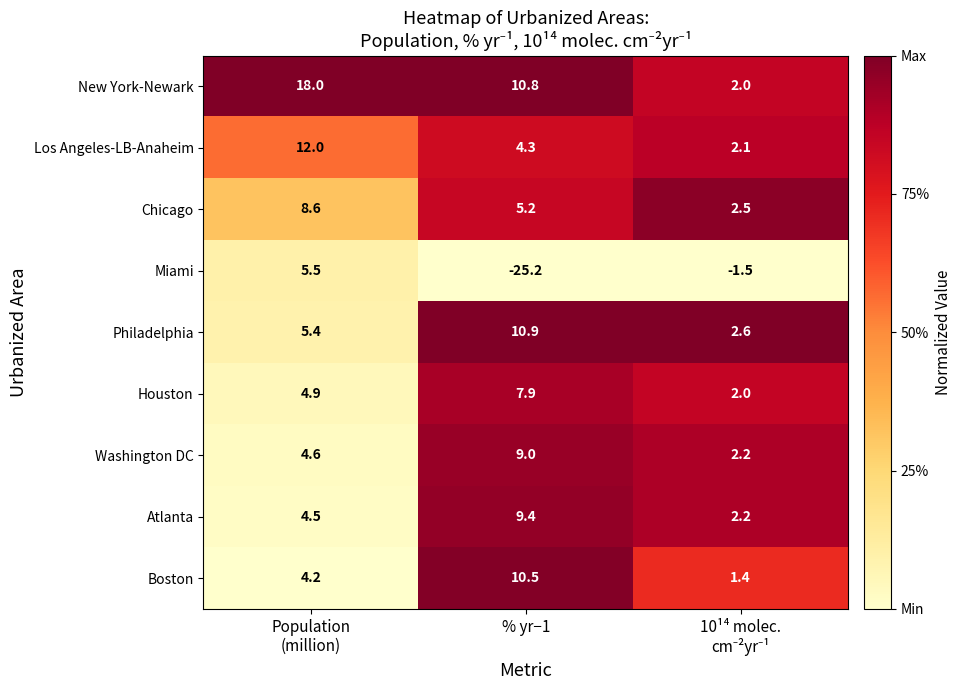

Reading right to left, list all the values displayed in this chart.

New York-Newark: 2.0	10.8	18.0
Los Angeles-LB-Anaheim: 2.1	4.3	12.0
Chicago: 2.5	5.2	8.6
Miami: -1.5	-25.2	5.5
Philadelphia: 2.6	10.9	5.4
Houston: 2.0	7.9	4.9
Washington DC: 2.2	9.0	4.6
Atlanta: 2.2	9.4	4.5
Boston: 1.4	10.5	4.2